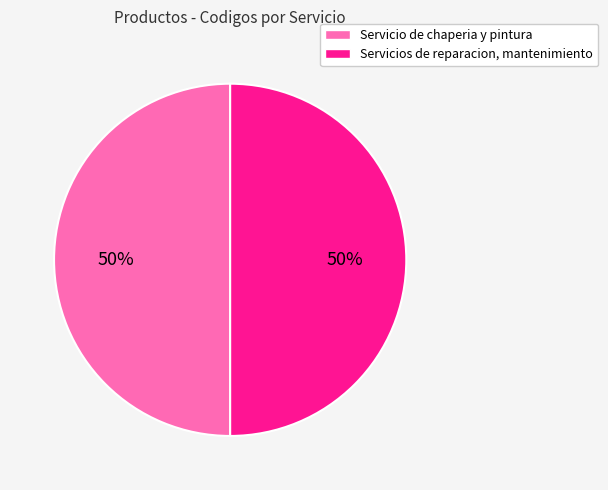

Approximately how many times larger is the value at Servicio de chaperia y pintura compared to Servicios de reparacion, mantenimiento?

1.0